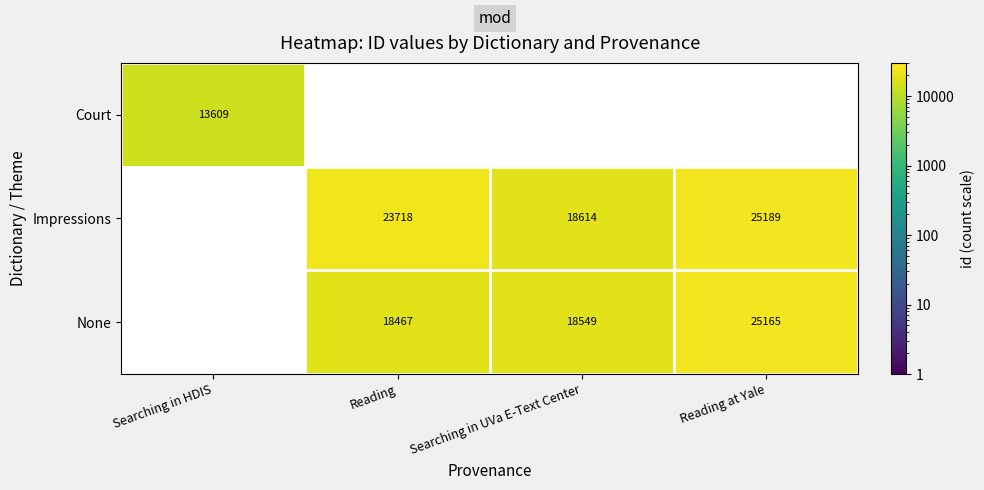

True or false: Impressions has a value of 23718 at Reading.

True